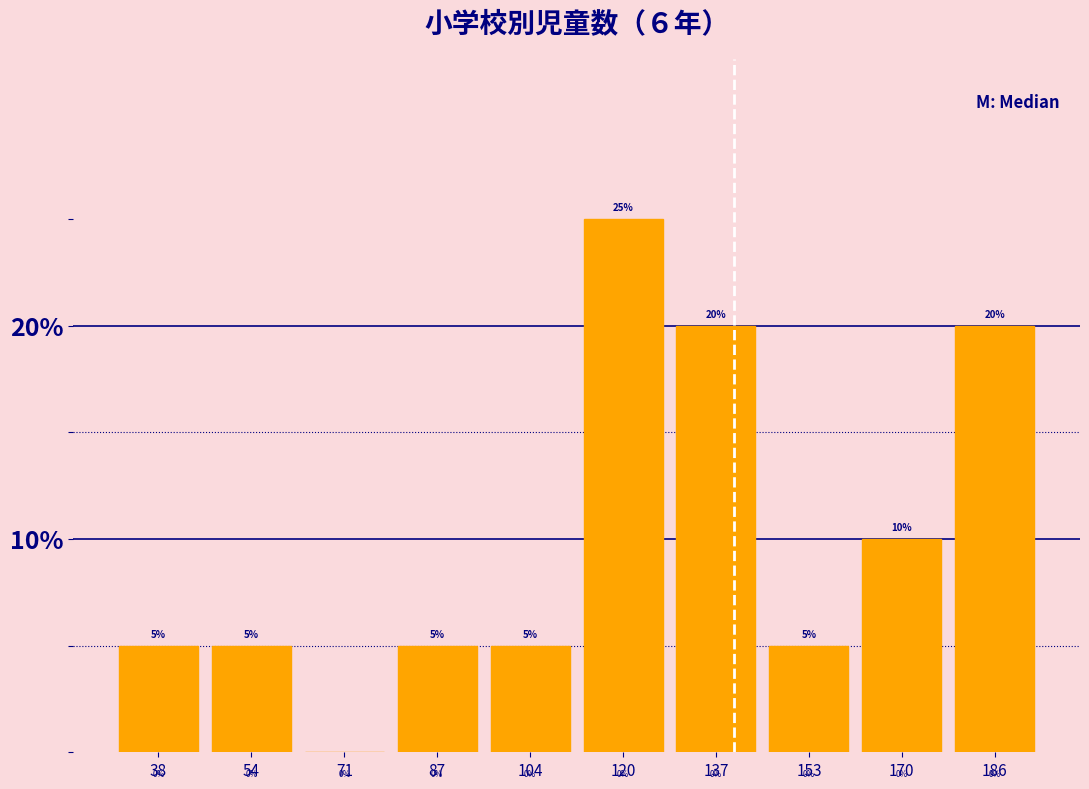

Reading left to right, transcribe this chart: for each bar, give the range it covers on the x-axis and its height. The bar edges are not printed on the chart, so give them approximately, as read against the axis.

30.0 to 46.5: 5
46.5 to 63.0: 5
63.0 to 79.5: 0
79.5 to 96.0: 5
96.0 to 112.5: 5
112.5 to 129.0: 25
129.0 to 145.5: 20
145.5 to 162.0: 5
162.0 to 178.5: 10
178.5 to 195.0: 20